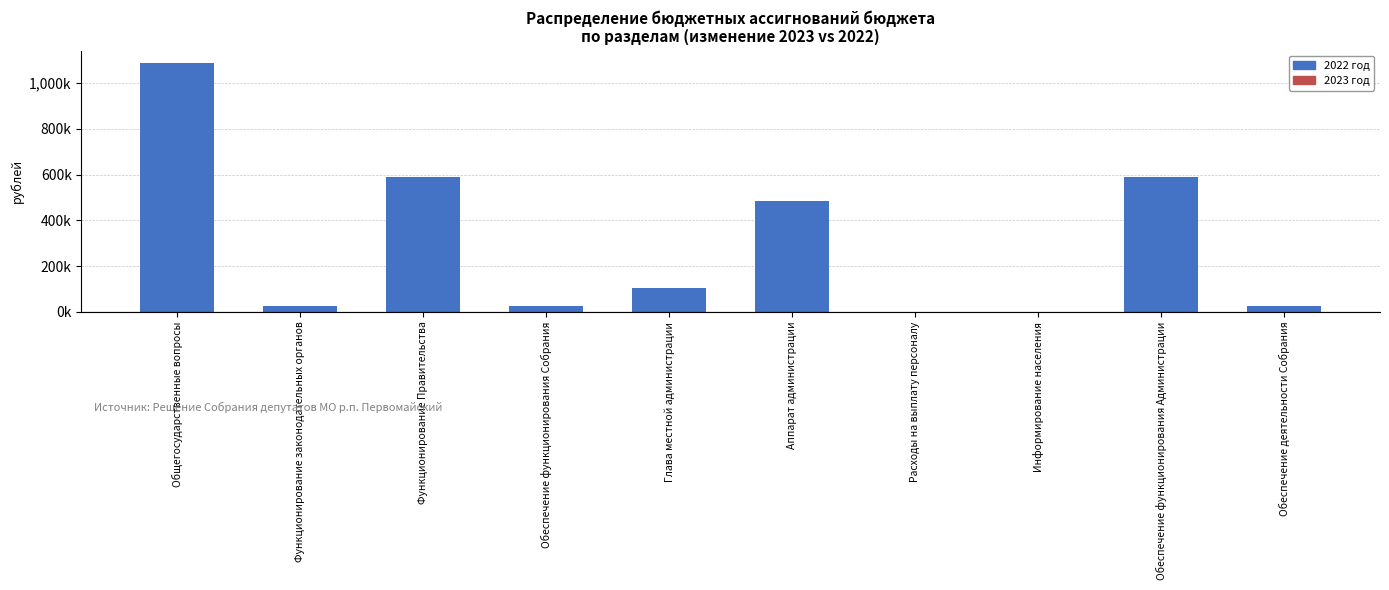

How many bars are there in total?

10